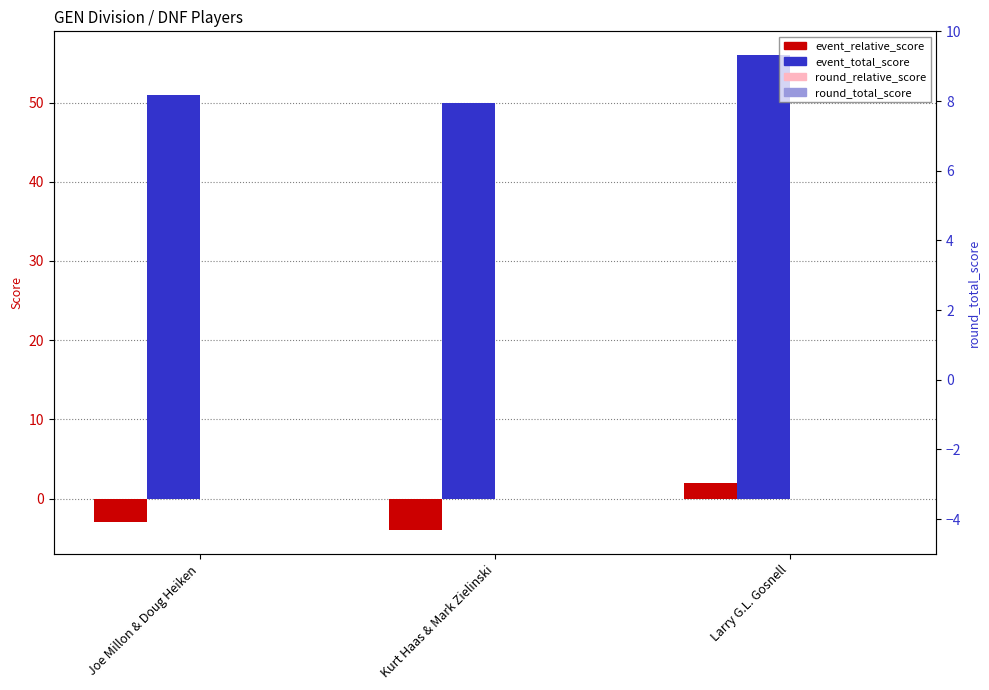

Reading left to right, list all the values displayed in this chart.

event_relative_score: -3	-4	2
event_total_score: 51	50	56
round_relative_score: 0	0	0
round_total_score: 0	0	0